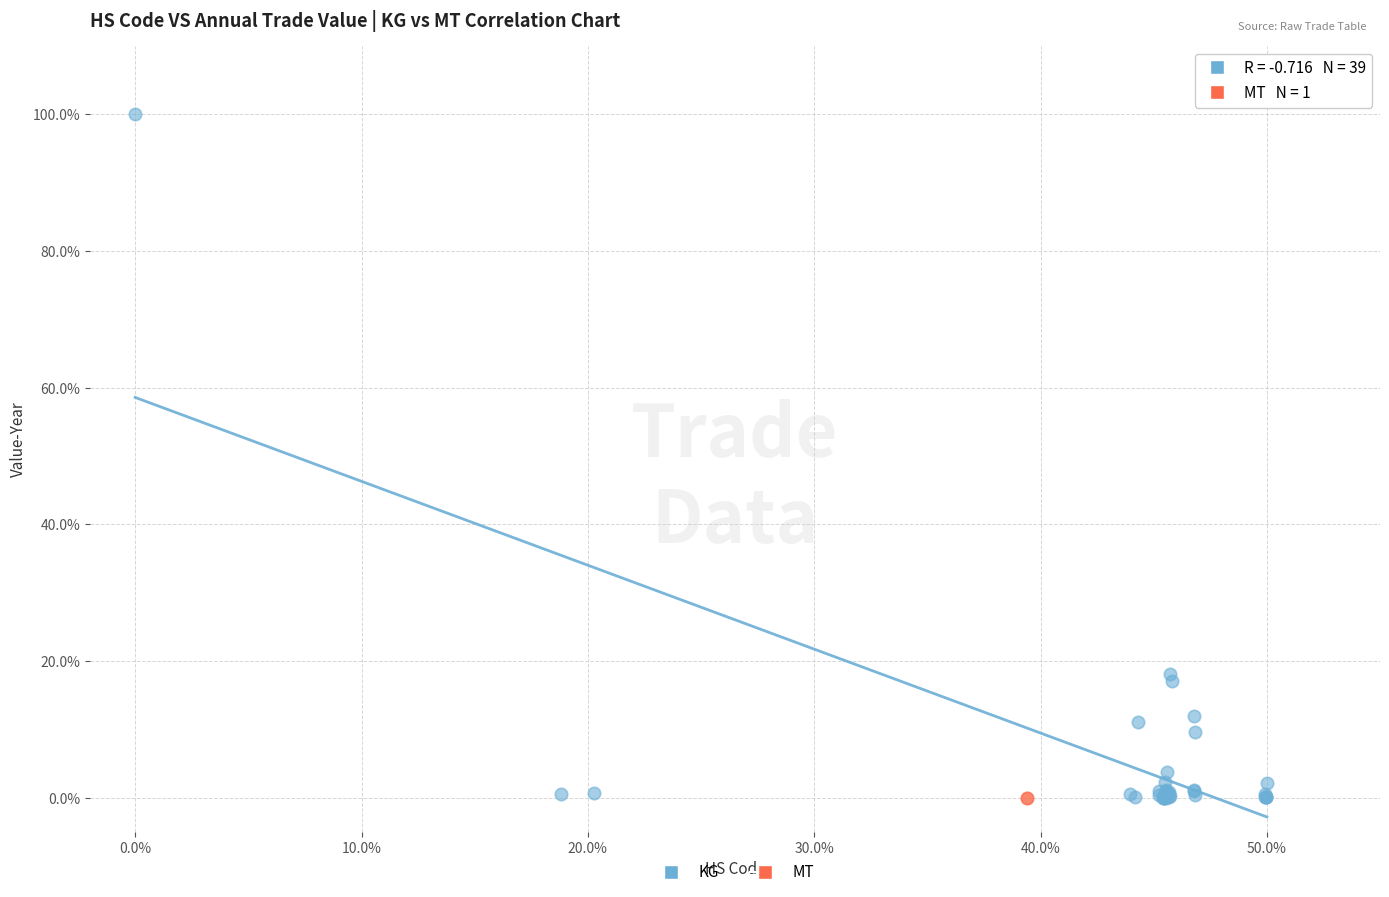

What are all the series names shown in the legend?

KG, MT